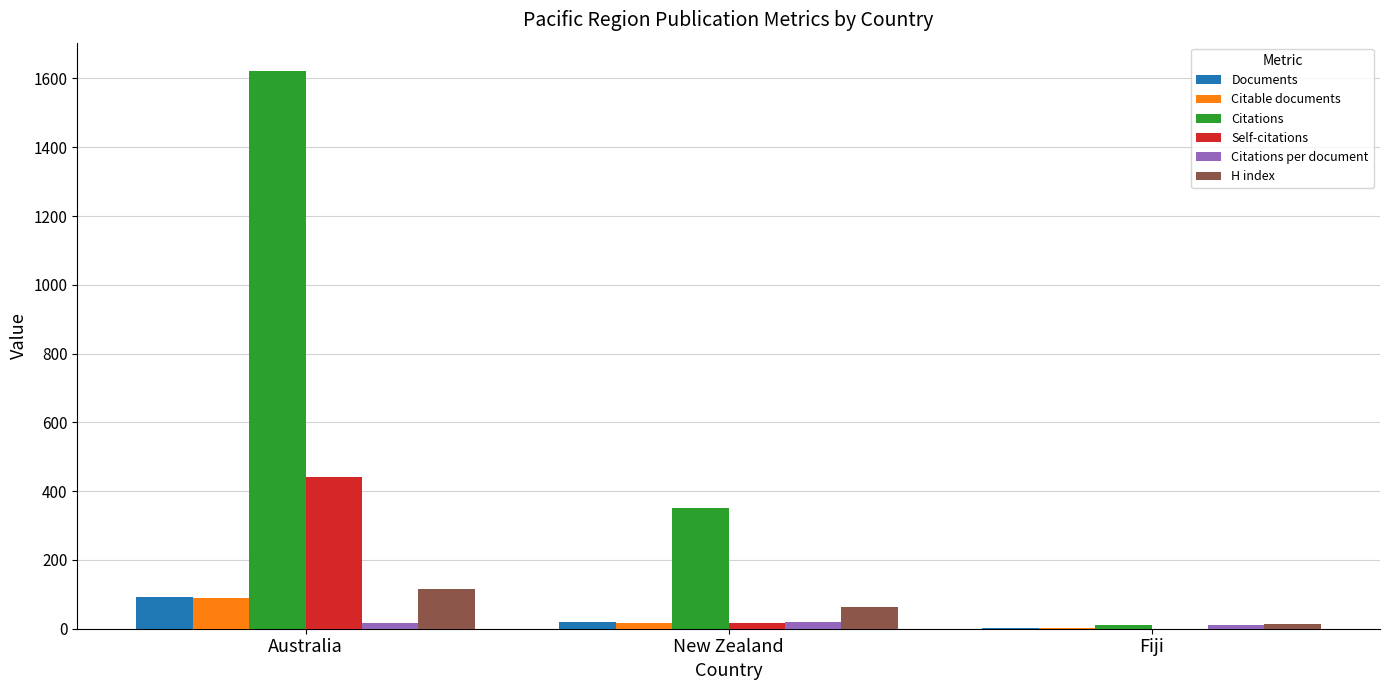

Between Australia and Fiji, which series saw the biggest shift?

Citations